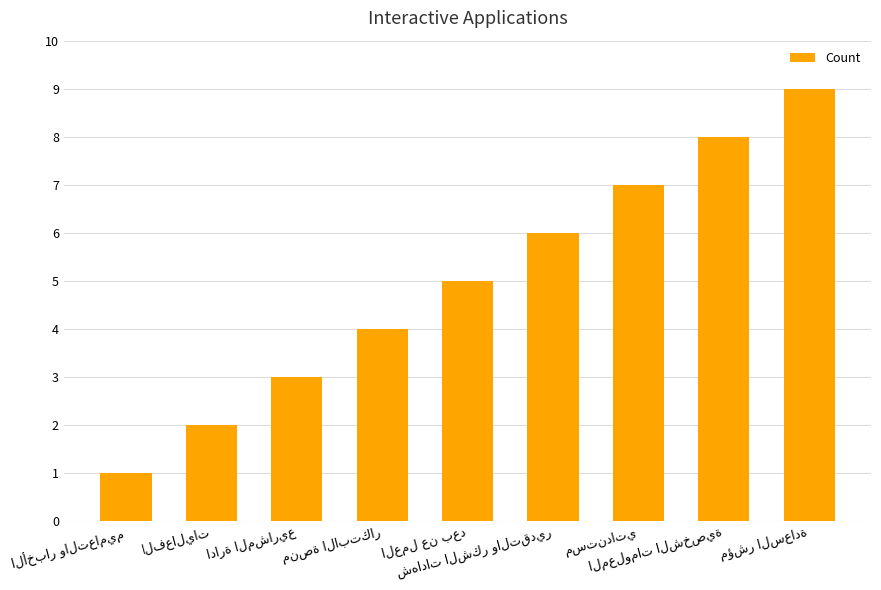

What is the maximum value shown in the chart?

9